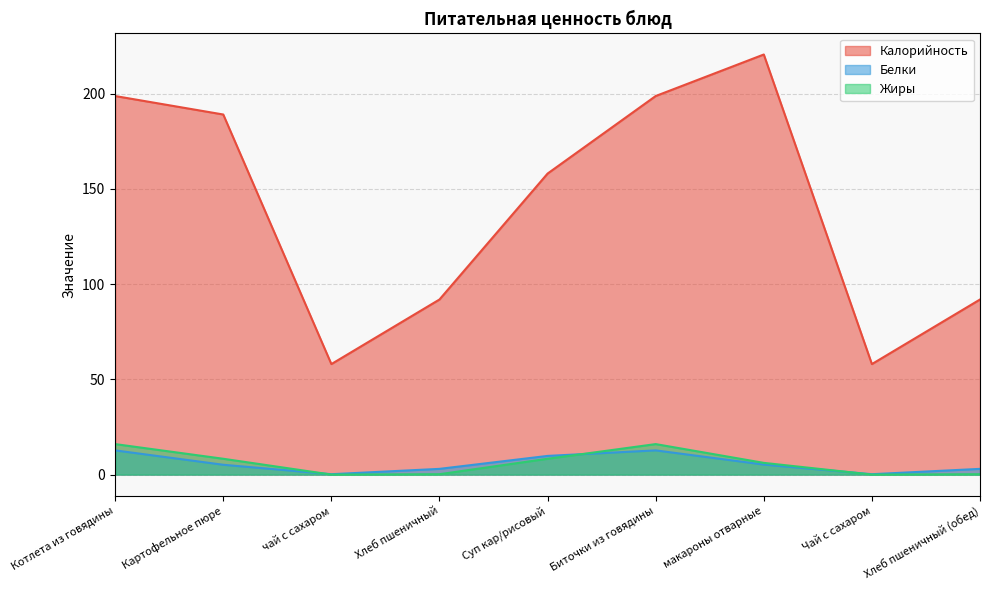

The Калорийность series shows 58.0 at Чай с сахаром. True or false?

True